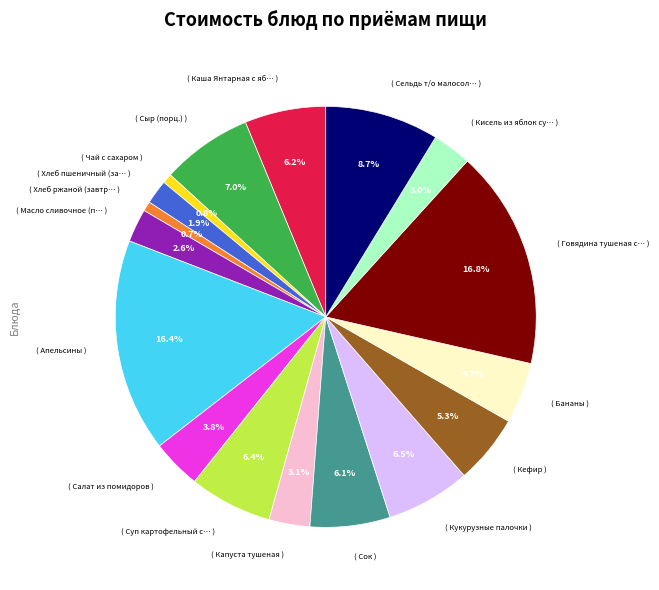

Is there a majority slice in this chart?

No